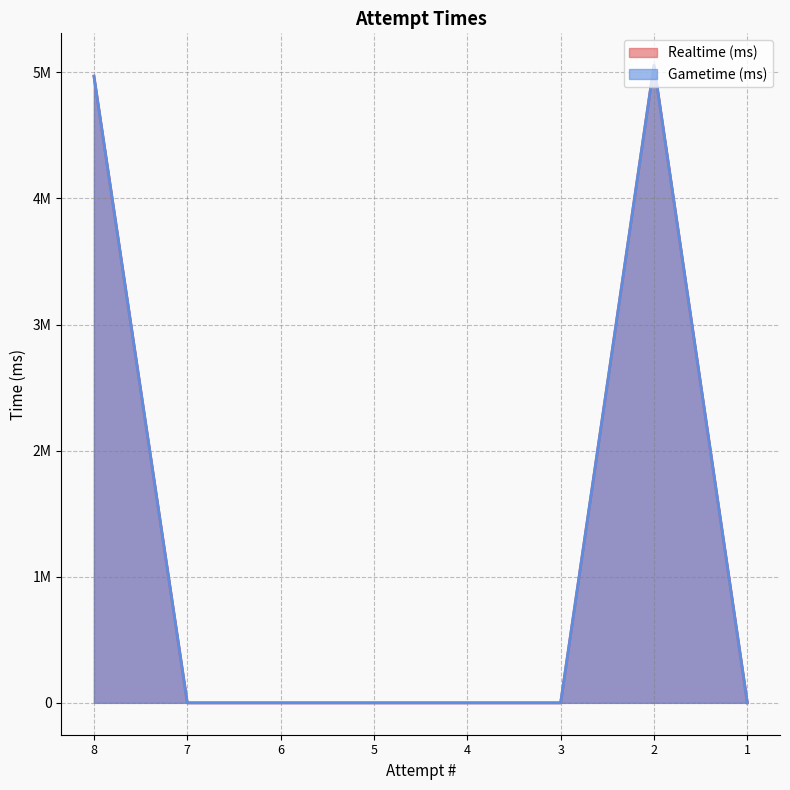

What are all the series names shown in the legend?

Realtime (ms), Gametime (ms)